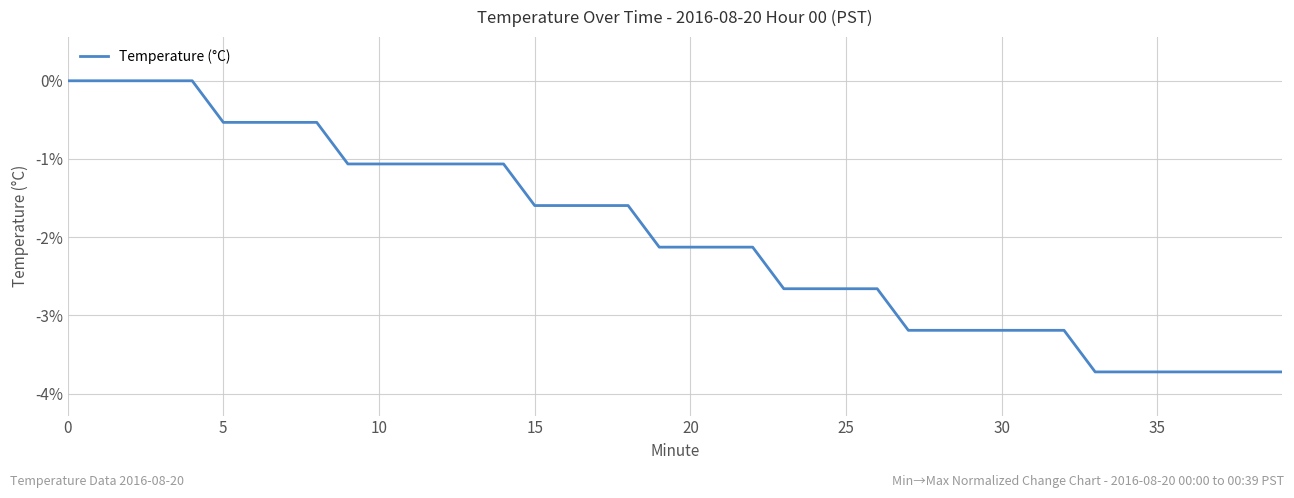

What is the difference between the maximum and minimum values?

3.7